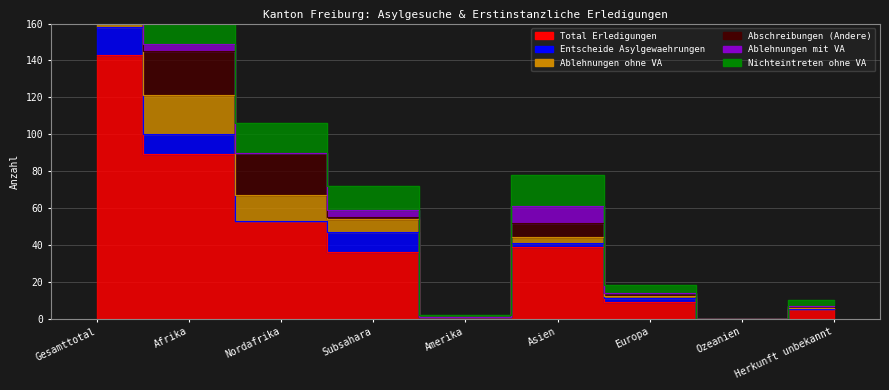

The Nichteintreten ohne VA series shows 95 at Subsahara. True or false?

False